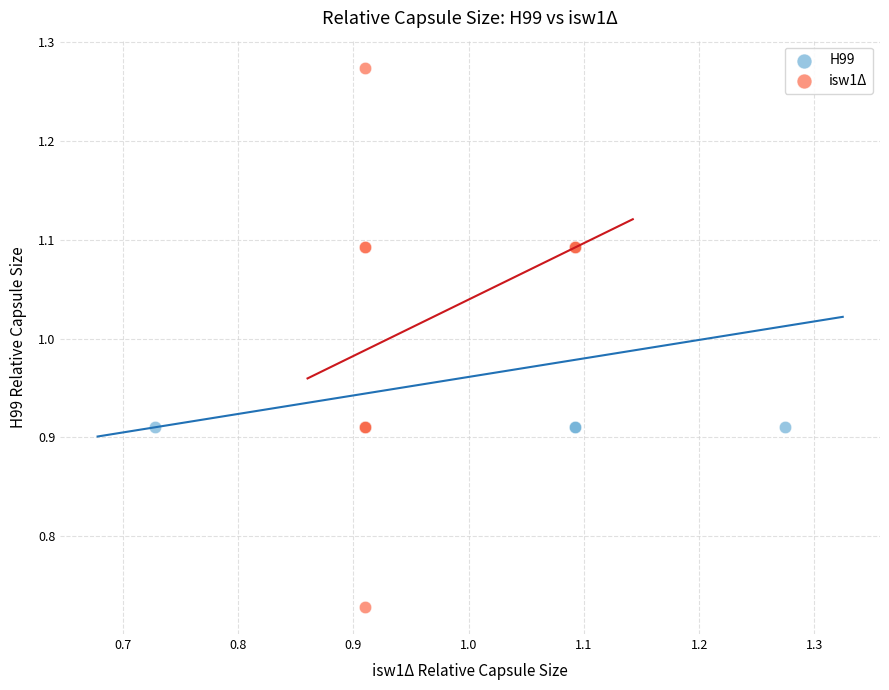

Which series contains the highest Y value?

isw1Δ